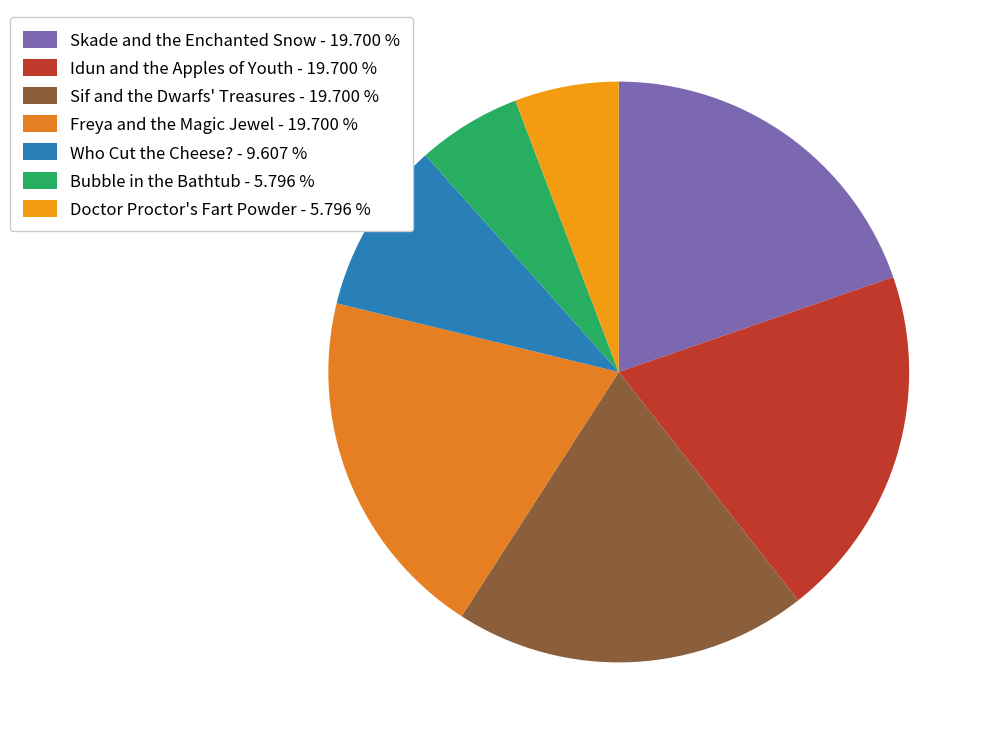

To the nearest percent, what is the combined percentage of Idun and the Apples of Youth and Sif and the Dwarfs' Treasures?

39%